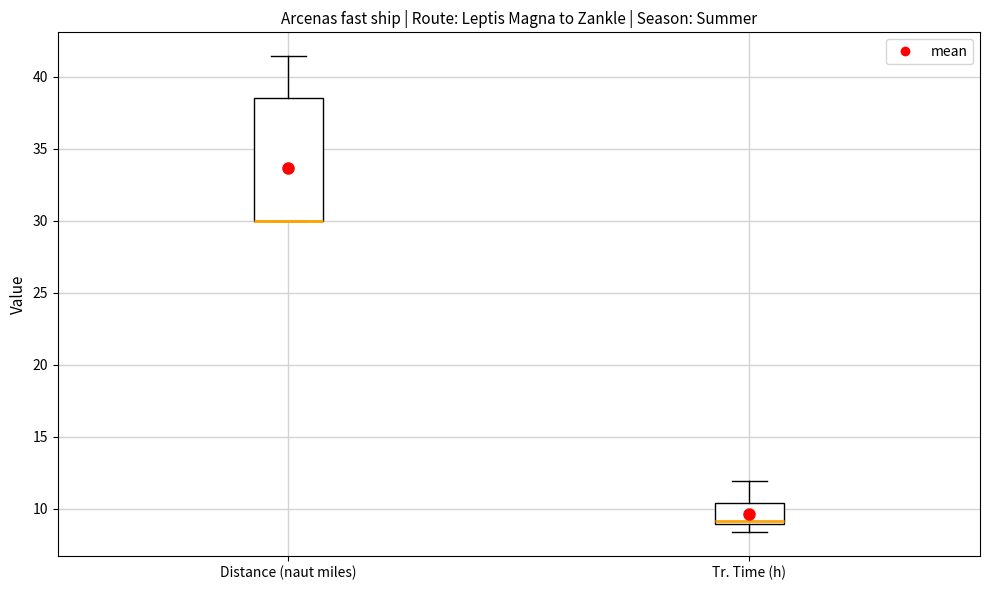

Reading left to right, transcribe this box plot: for each box, give where its median line is, the range the box spans, and where its two whiskers end, as read against the y-axis. The values are not printed on the chart, so give them approximately, as read against the axis.

Distance (naut miles): median 30.0 (drawn on the box's lower edge), box 30.0 to 38.5, whiskers 30.0 to 41.5
Tr. Time (h): median 9.0 (just above the box's lower edge), box 9.0 to 10.5, whiskers 8.5 to 12.0